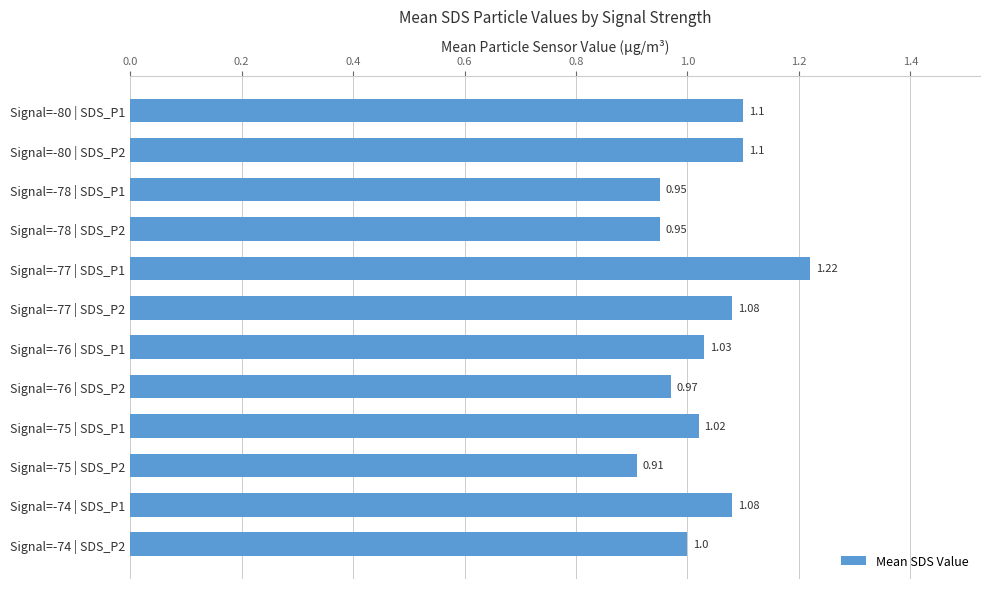

Approximately how many times larger is the value at Signal=-77 | SDS_P1 compared to Signal=-77 | SDS_P2?

1.1